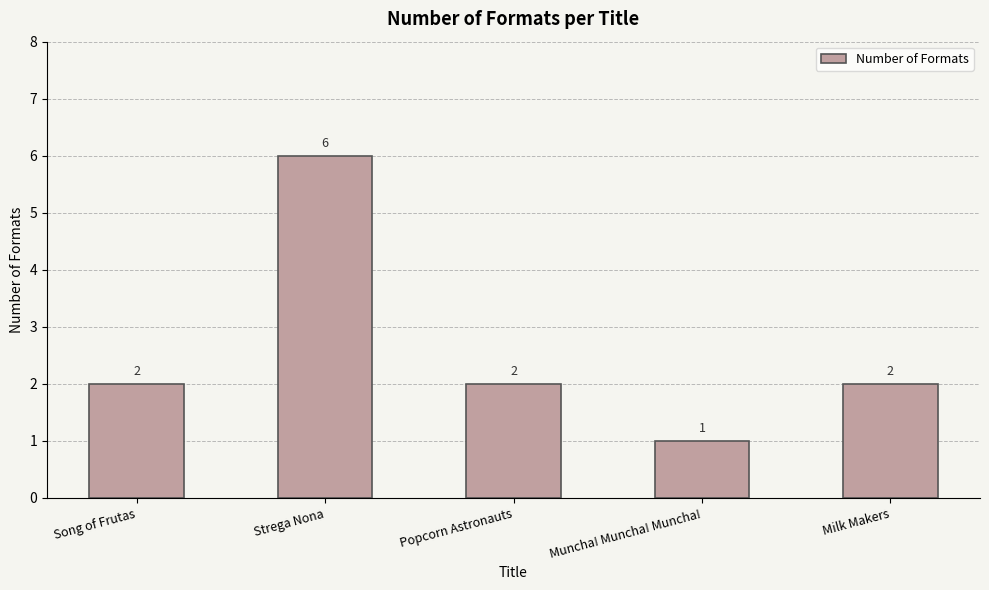

The value at Popcorn Astronauts is 3. True or false?

False